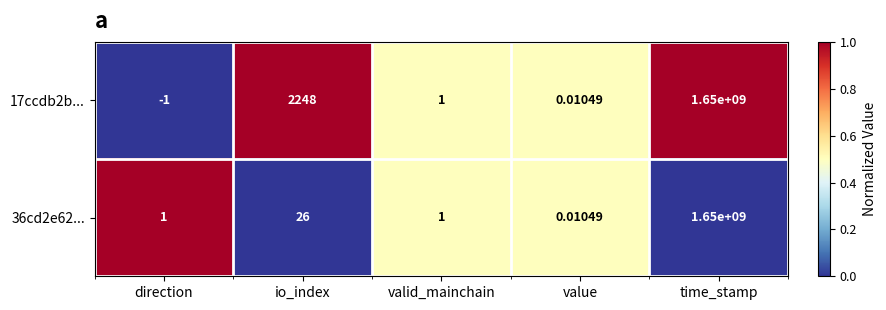

Is the value of 36cd2e62... at direction greater than the value of 17ccdb2b... at io_index?

No